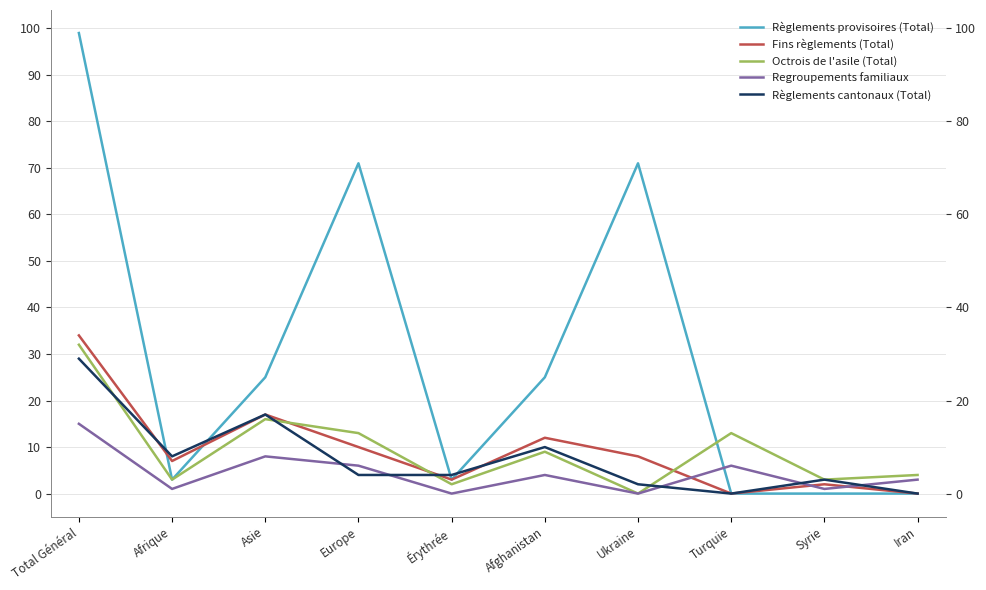

Does the chart have visible grid lines?

Yes